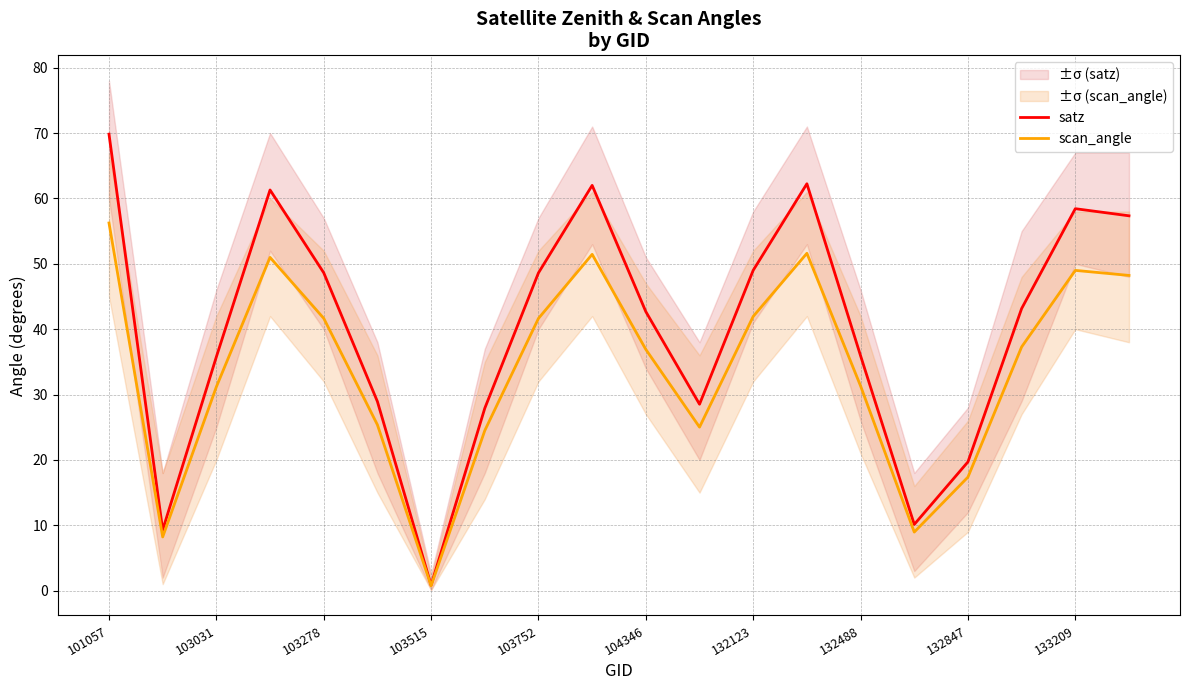

What is the difference between the maximum and second lowest values in the satz series?

60.6